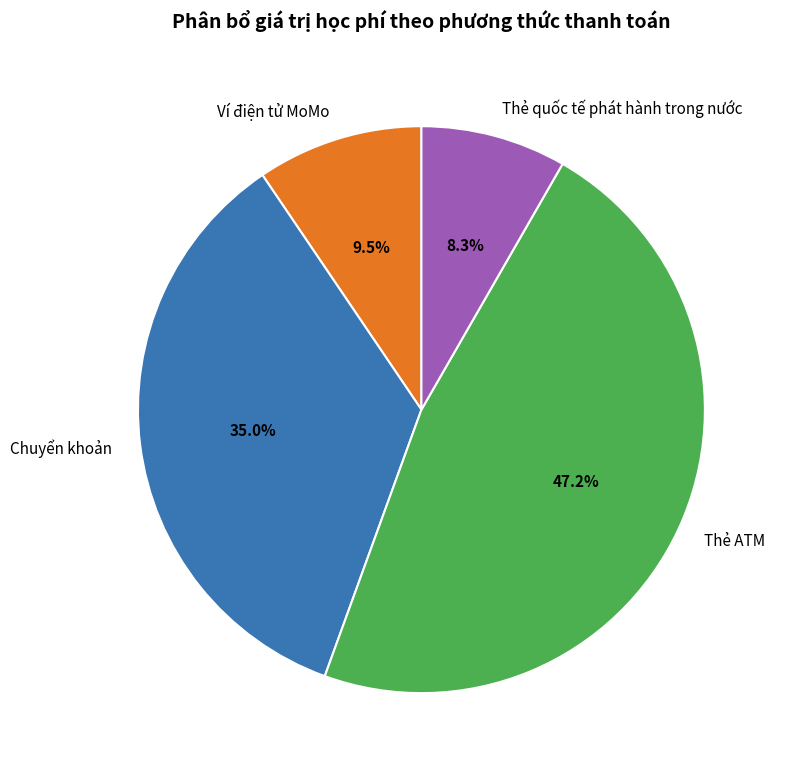

What is the ratio of the value at Chuyển khoản to the value at Thẻ quốc tế phát hành trong nước?

4.2